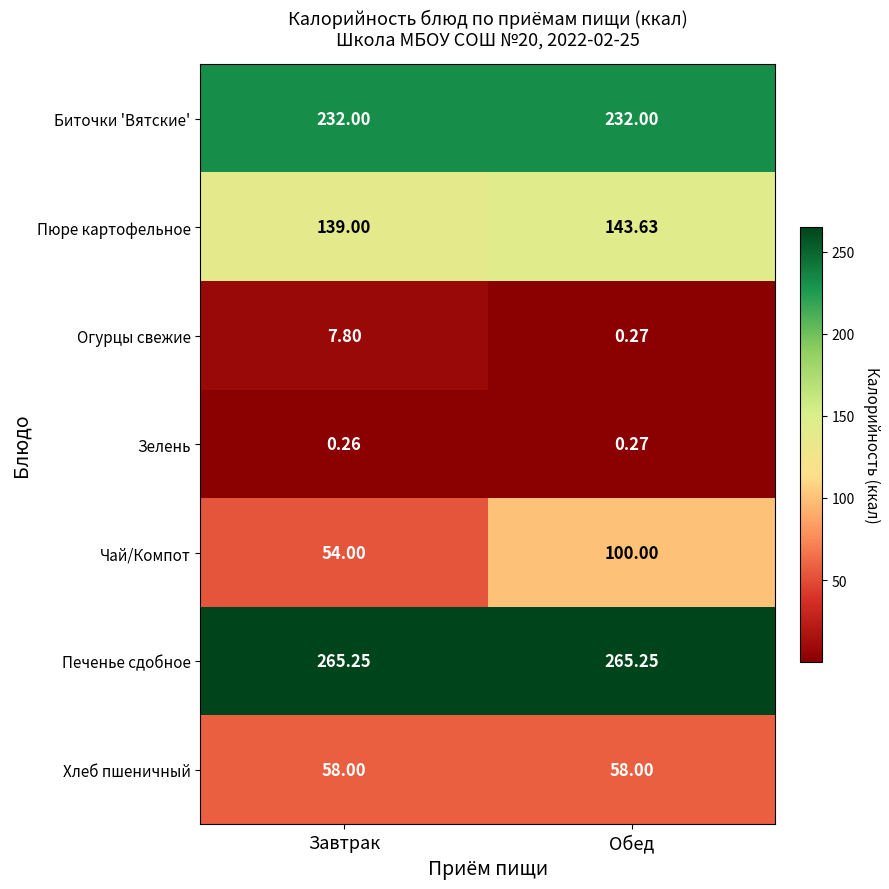

Rank the series at Завтрак from highest to lowest value.

Печенье сдобное, Биточки 'Вятские', Пюре картофельное, Хлеб пшеничный, Чай/Компот, Огурцы свежие, Зелень